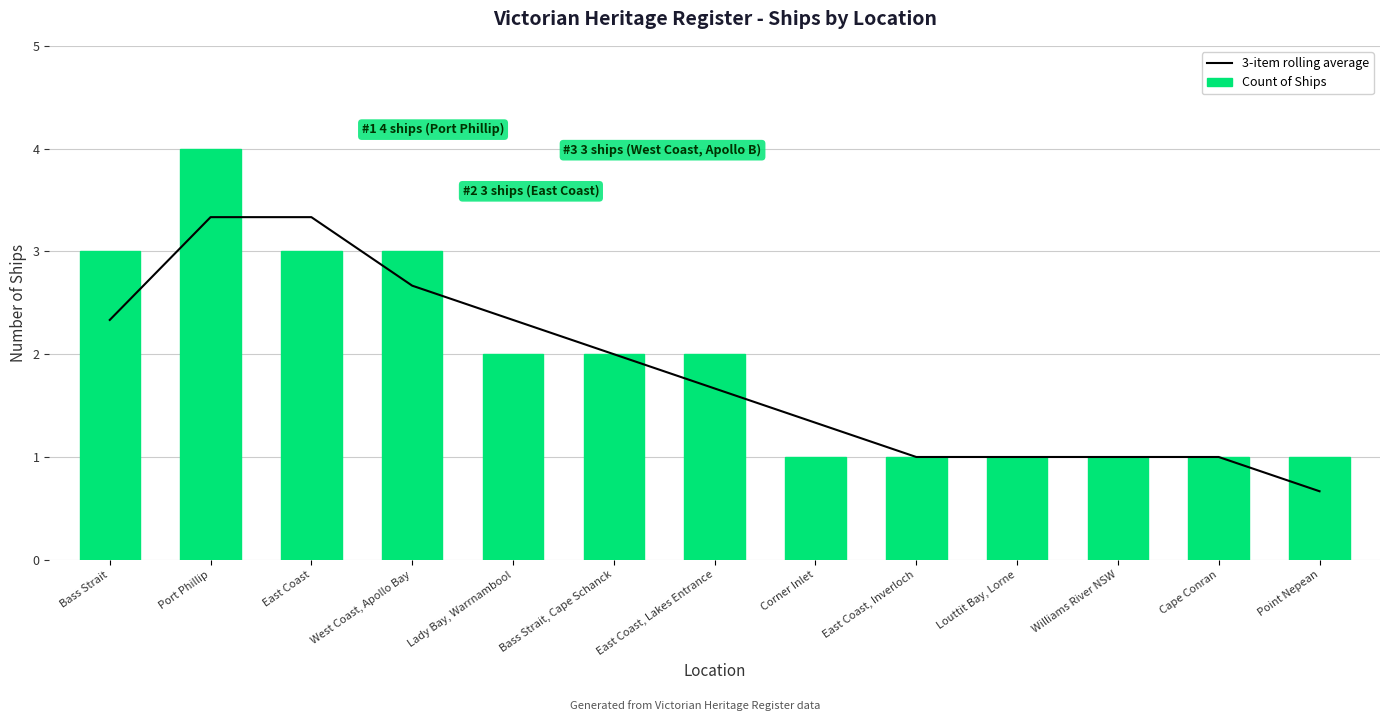

What value does the Count of Ships series have at Cape Conran?

1